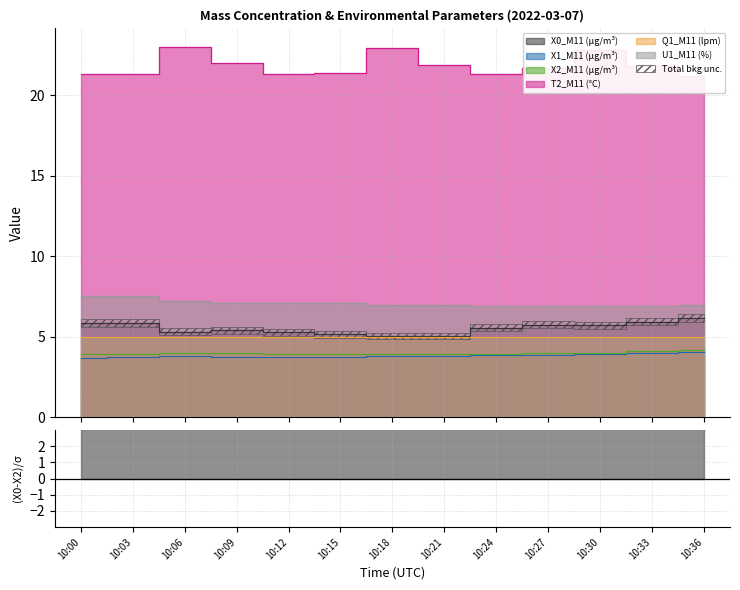

Is the value of X0_M11 (μg/m³) at 10:33 greater than the value of U1_M11 (%) at 10:27?

No